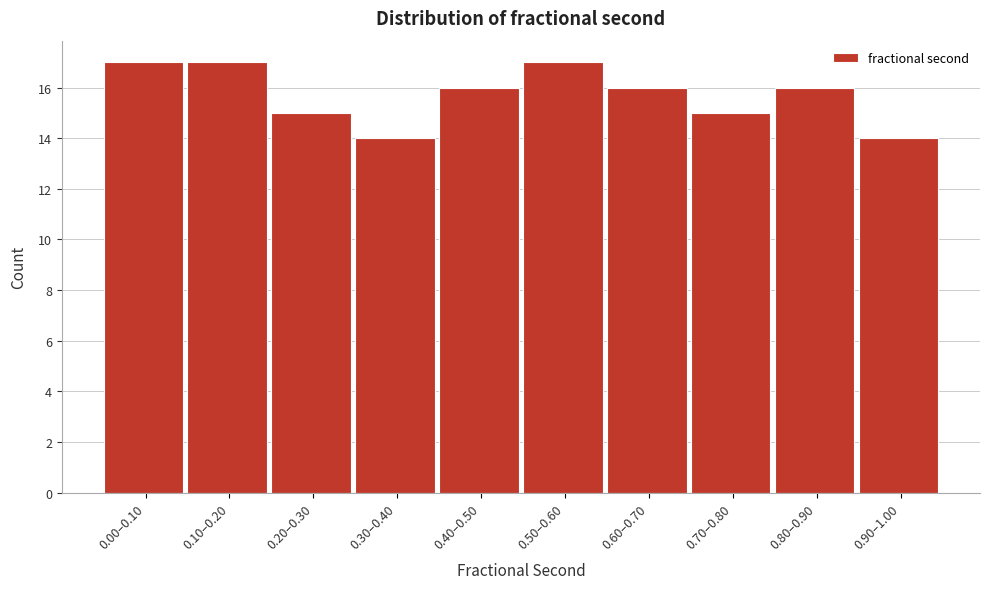

Reading left to right, transcribe all the data shown in this chart.

17	17	15	14	16	17	16	15	16	14